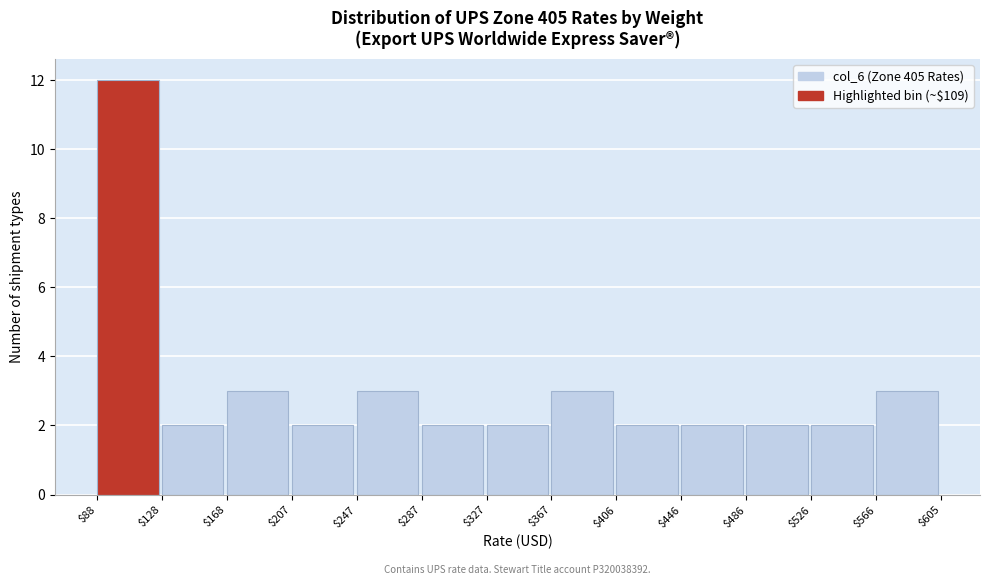

Which range on the x-axis has the tallest bar?

$88 to $128